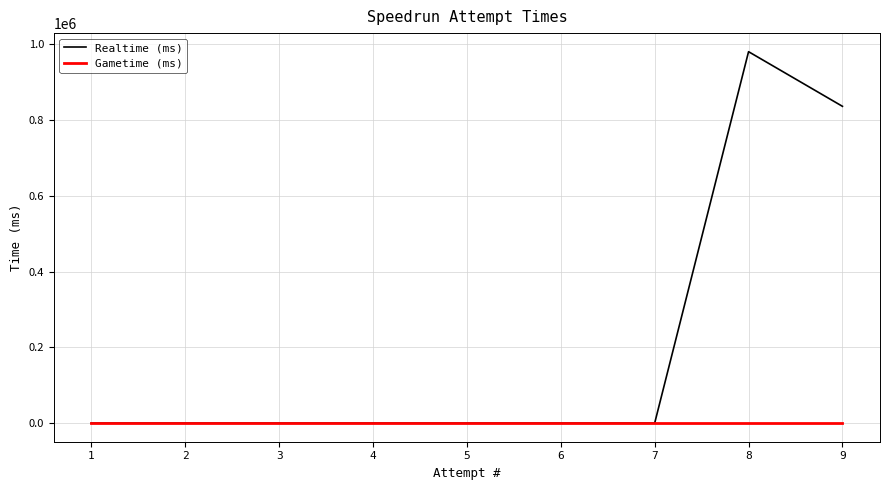

List the series in order of their overall mean, lowest first.

Gametime (ms), Realtime (ms)